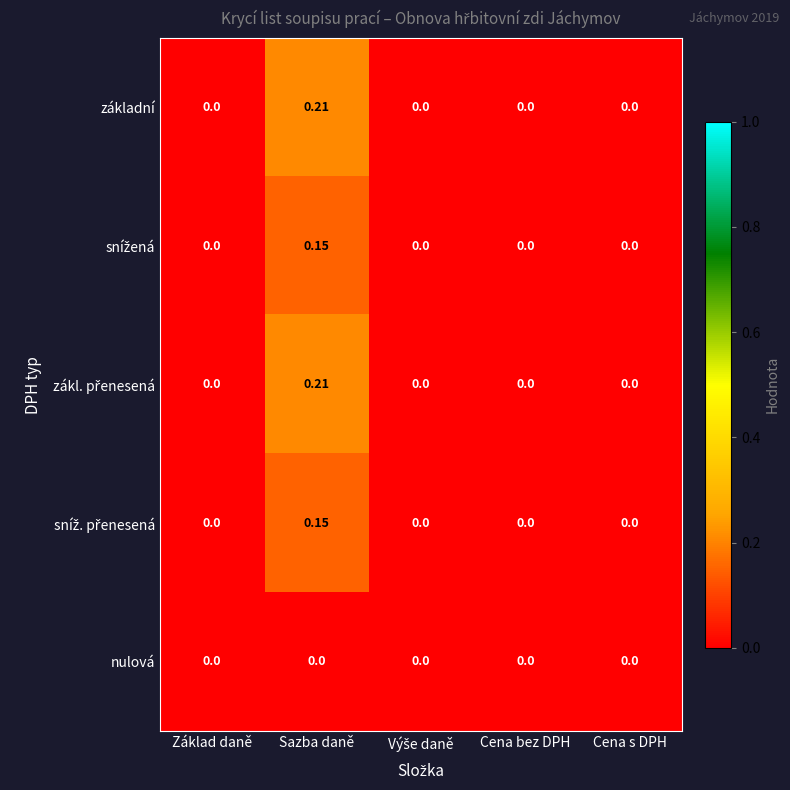

Which label corresponds to the largest value in the chart?

Sazba daně